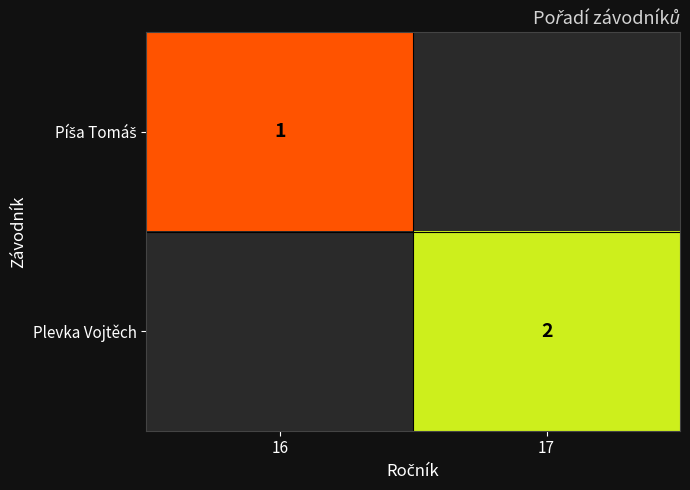

What is the smallest value displayed?

1.0